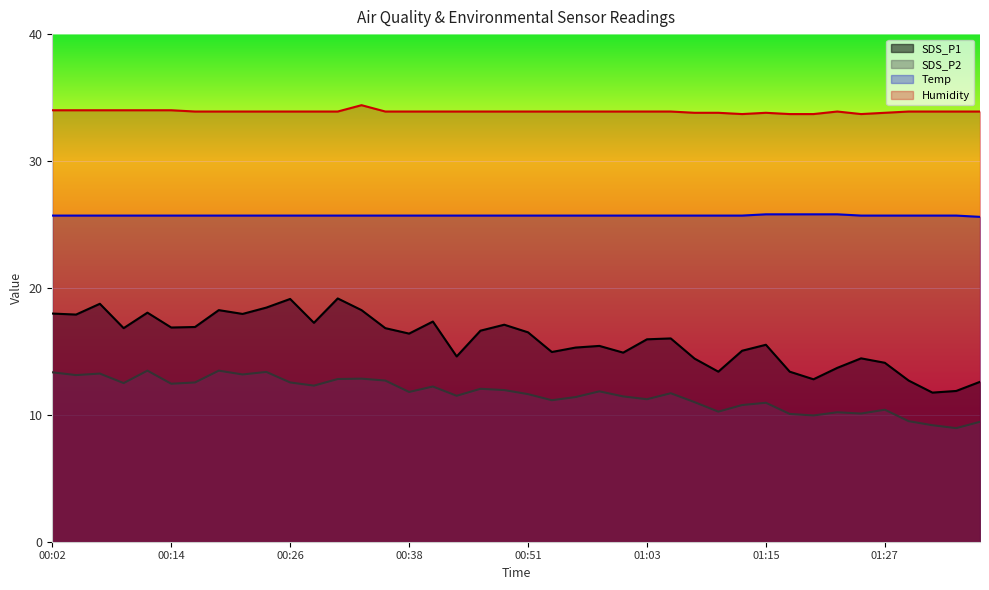

What is the spread (max minus min) of values at 00:55?

22.5